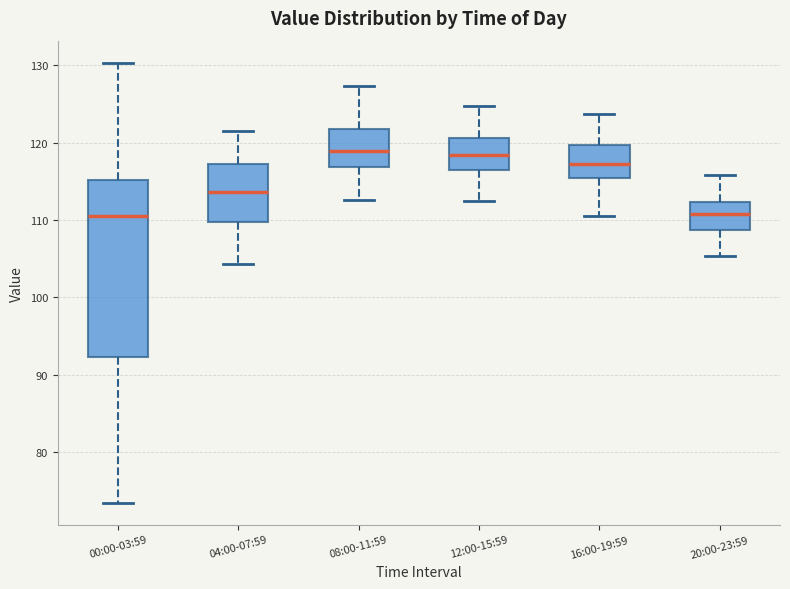

Where is the lower edge of the box for 16:00-19:59 on the y-axis? The values are not printed on the chart, so give them approximately, as read against the axis.

115